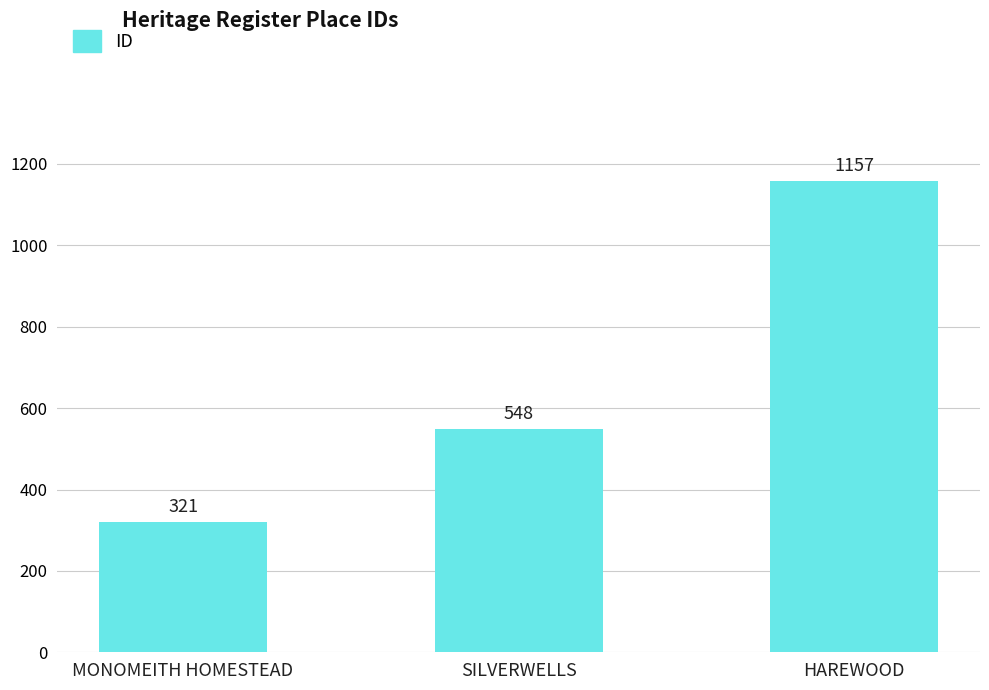

Reading left to right, what are all the values shown in this chart?

321	548	1157